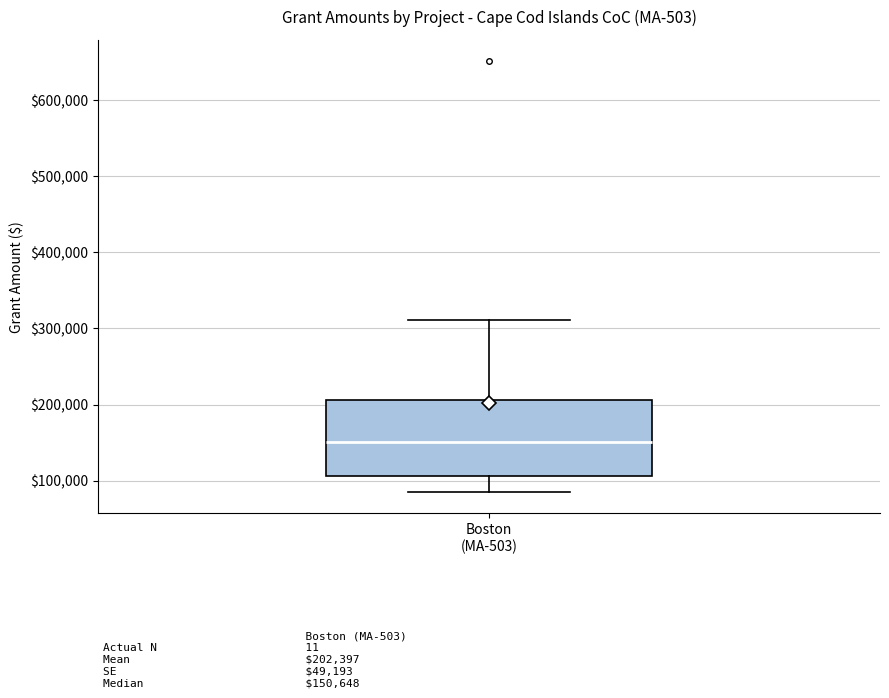

Read this box plot against the y-axis: the position of the median line, the range covered by the box, and the ends of both whiskers. The values are not printed on the chart, so give them approximately, as read against the axis.

median 150000, box 110000 to 210000, whiskers 90000 to 310000